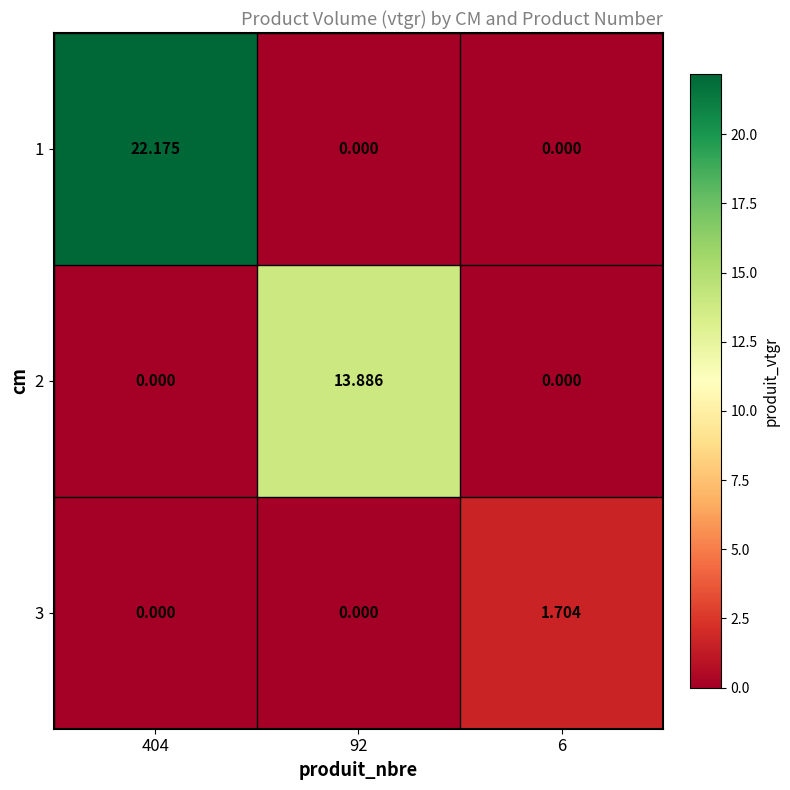

At which category does the chart reach its minimum across all series?

92